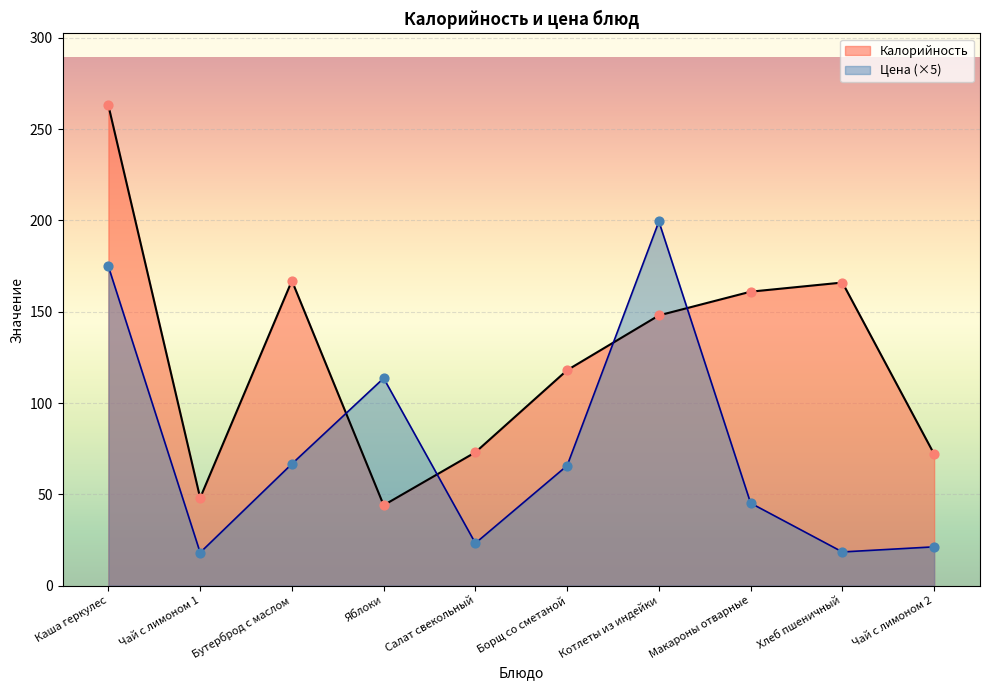

Which series contains the highest Y value?

Calories